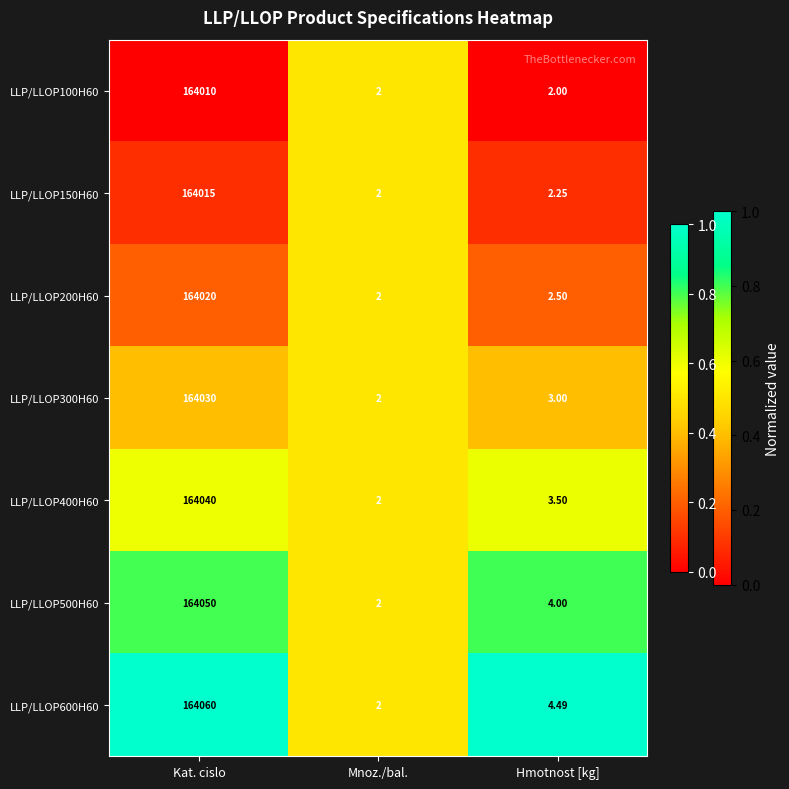

At which category is the sum across all series the highest?

Kat. cislo